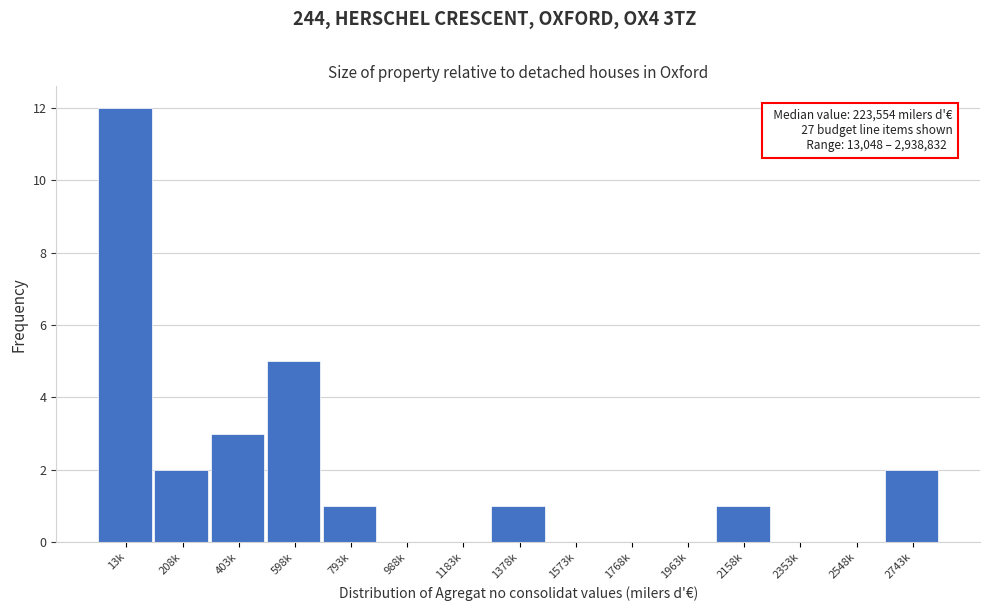

Reading left to right, list all the values displayed in this chart.

13k=12	208k=2	403k=3	598k=5	793k=1	988k=0	1183k=0	1378k=1	1573k=0	1768k=0	1963k=0	2158k=1	2353k=0	2548k=0	2743k=2